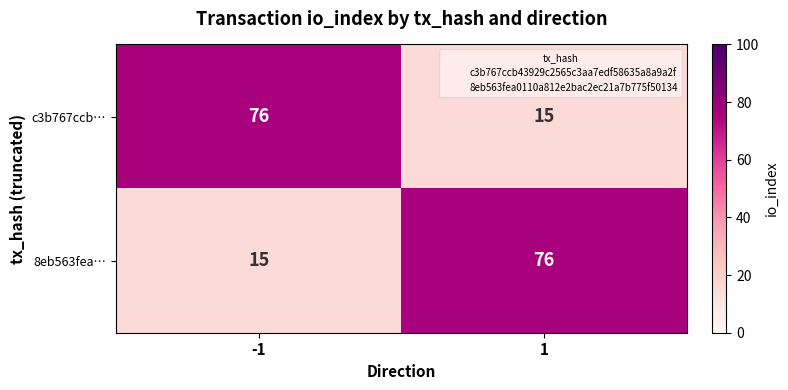

What is the difference between the maximum and minimum values in the c3b767ccb… series?

61